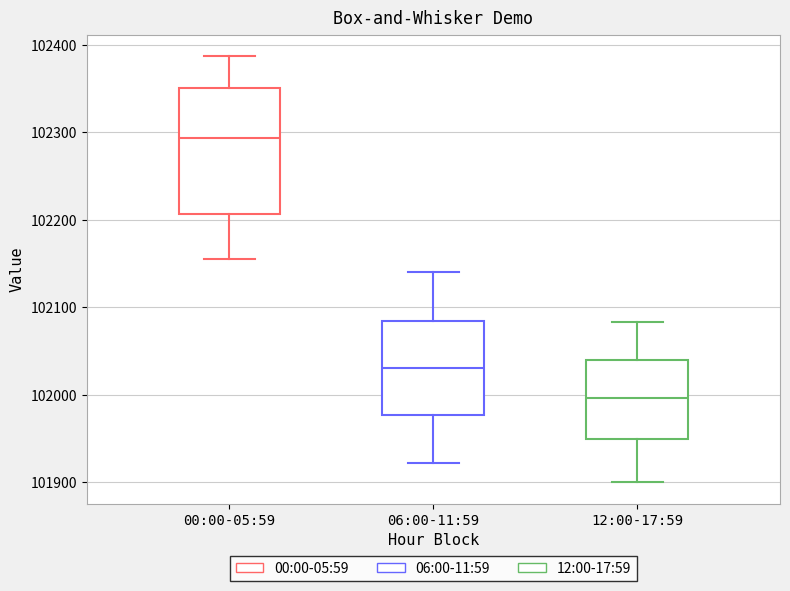

Reading left to right, read every box against the y-axis: the position of its median line, the range the box covers, and the ends of its whiskers. The values are not printed on the chart, so give them approximately, as read against the axis.

00:00-05:59: median 102290, box 102210 to 102350, whiskers 102150 to 102390
06:00-11:59: median 102030, box 101980 to 102080, whiskers 101920 to 102140
12:00-17:59: median 102000, box 101950 to 102040, whiskers 101900 to 102080